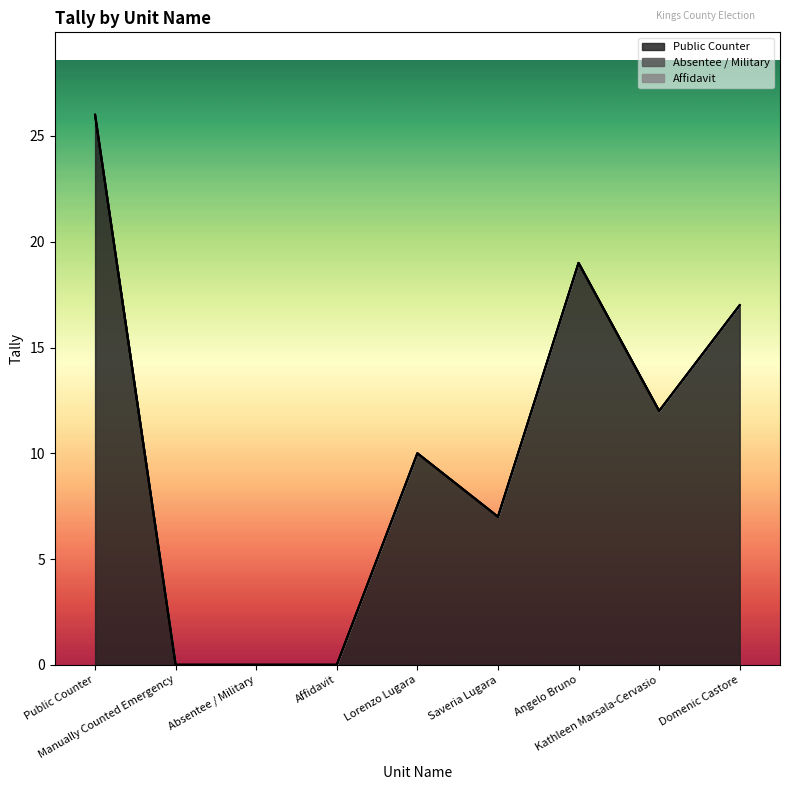

Rank the series by their maximum value, from highest to lowest.

Public Counter, Absentee / Military, Affidavit